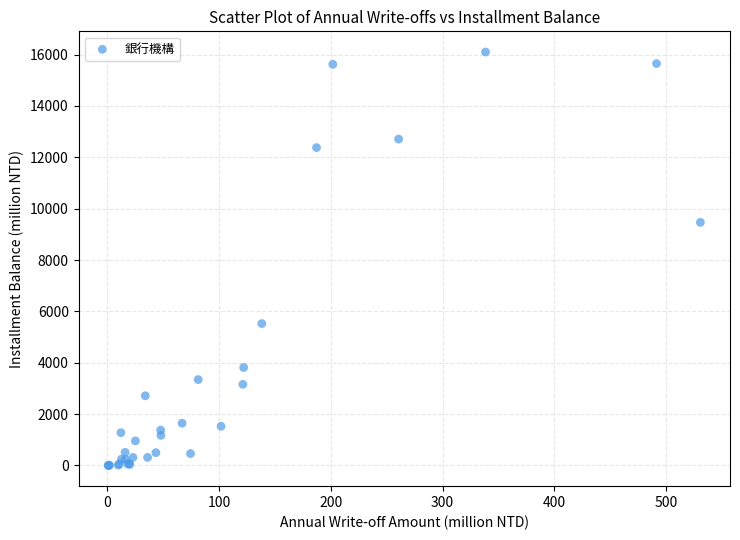

What Y value in the scatter plot is closest to 8051?

9468.2